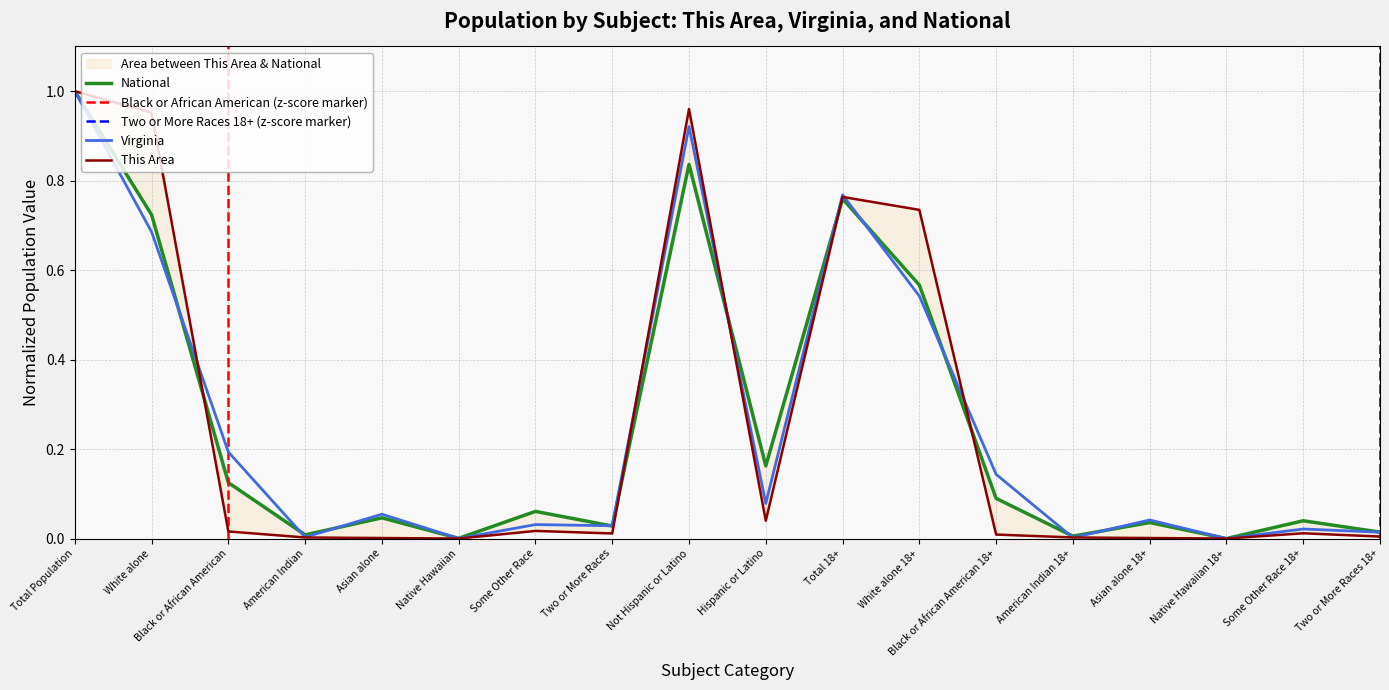

What are all the series names shown in the legend?

This Area, Virginia, National